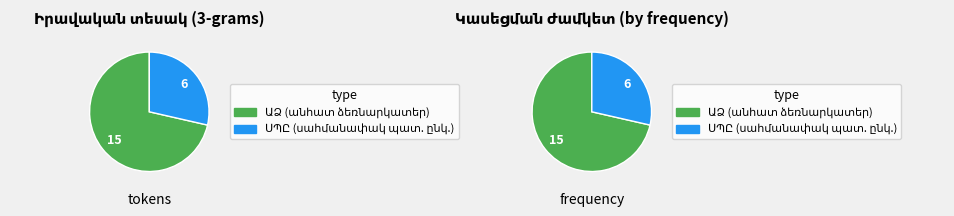

Is it true that ԱՁ is 57% of the pie?

False